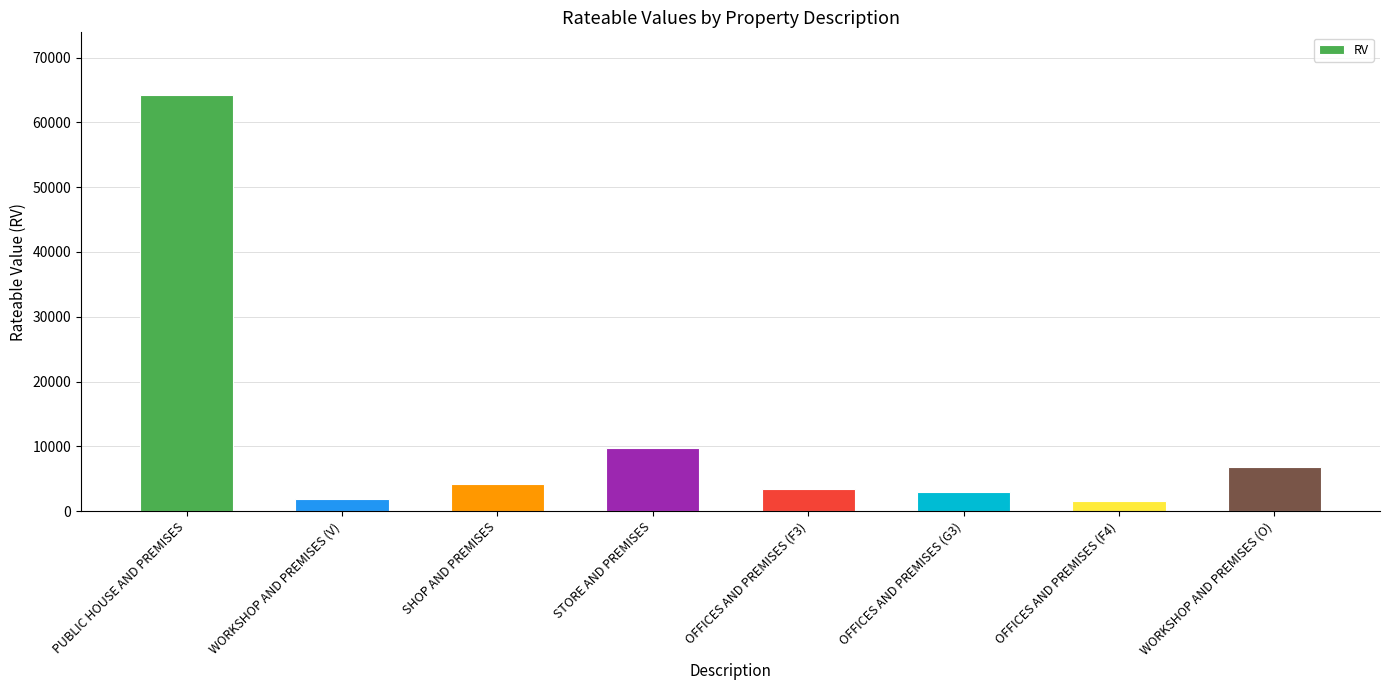

True or false: the data shows 88307 at PUBLIC HOUSE AND PREMISES.

False